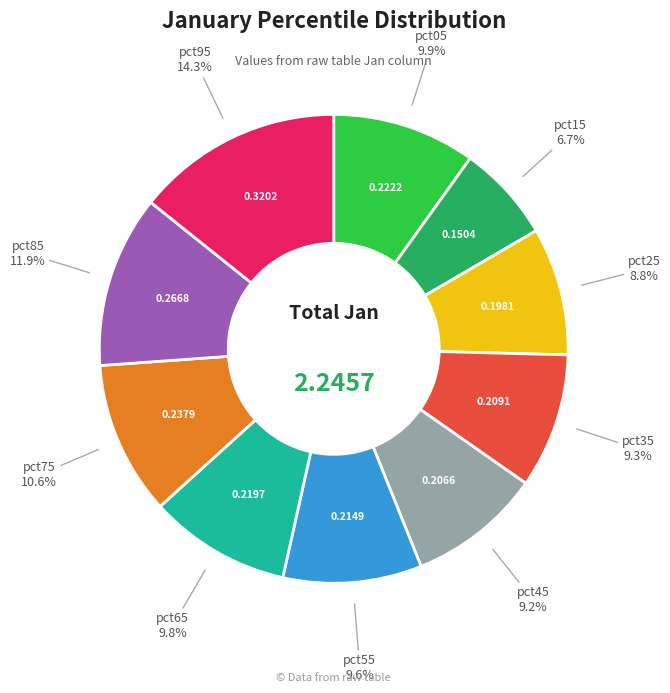

Is there a majority slice in this chart?

No